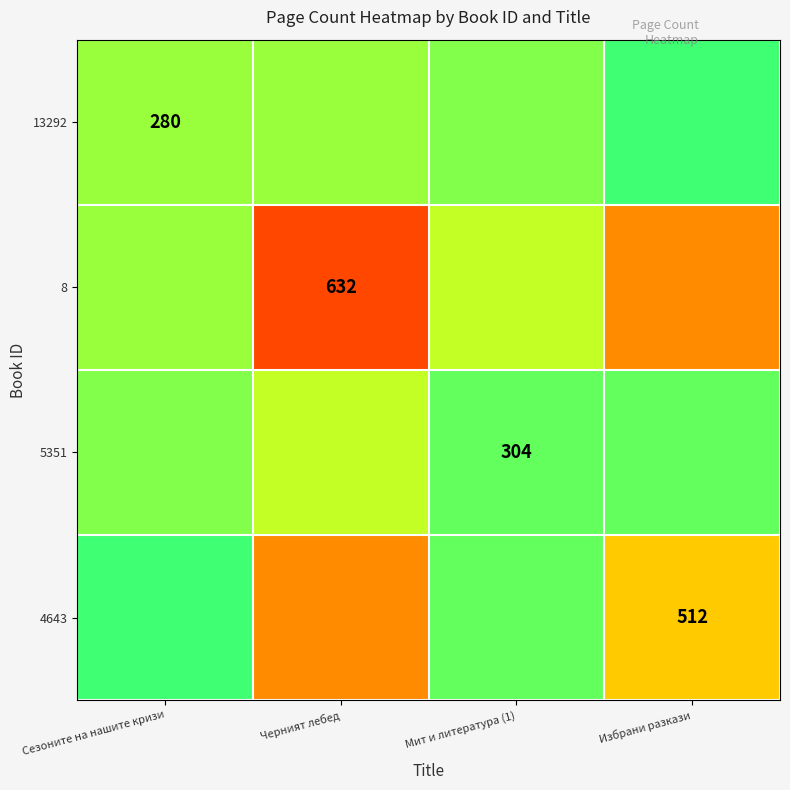

What is the difference between the maximum and minimum values in the 8 series?

211.3